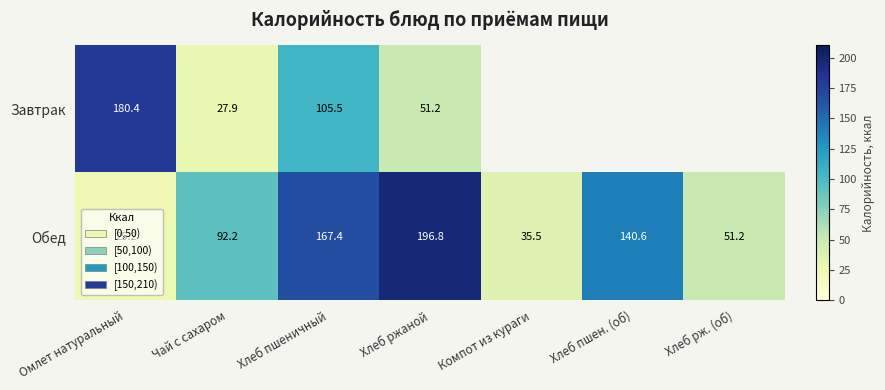

What is the greatest value displayed?

196.8